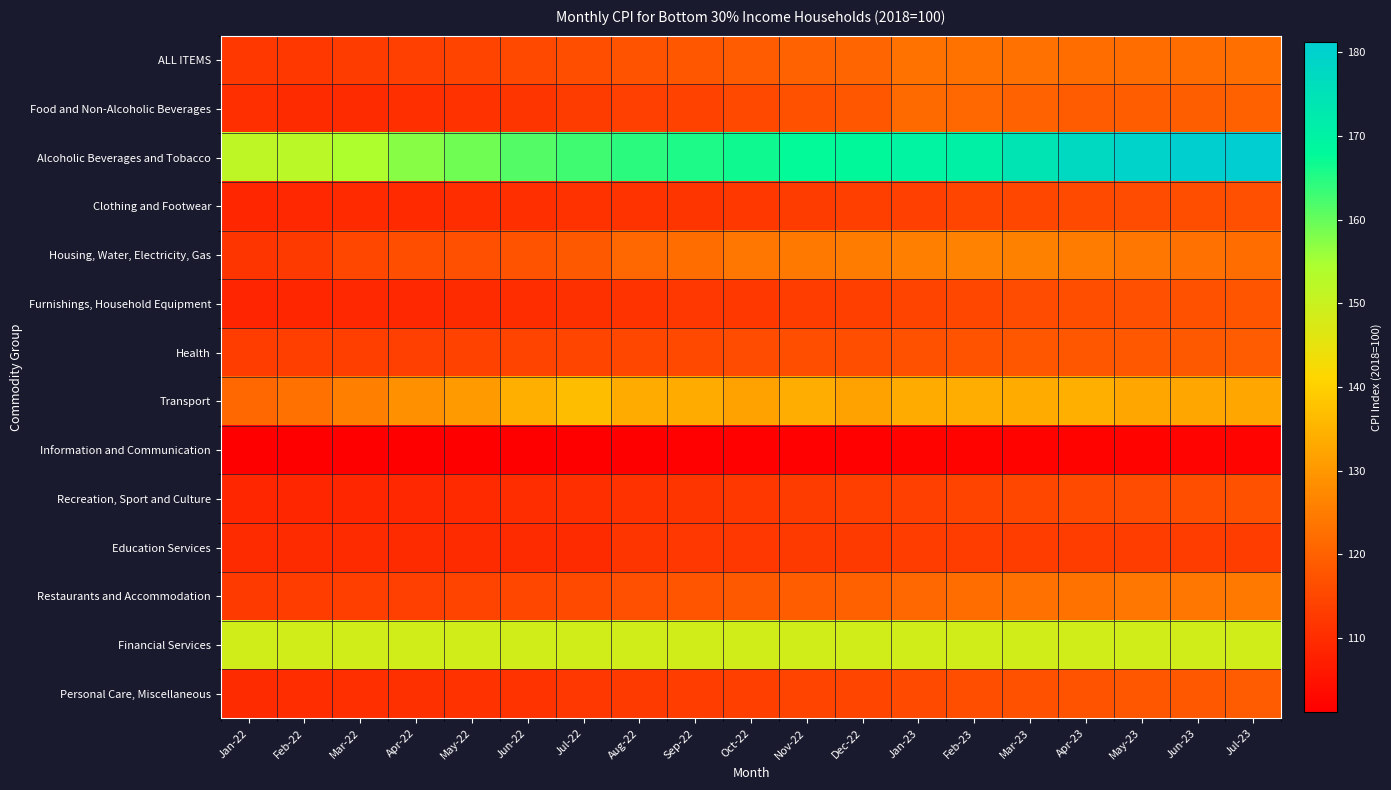

Reading left to right, transcribe all the data shown in this chart.

ALL ITEMS: Jan-22=112.3	Feb-22=112.3	Mar-22=112.9	Apr-22=113.8	May-22=114.5	Jun-22=115.4	Jul-22=116.5	Aug-22=117.3	Sep-22=118.0	Oct-22=119.0	Nov-22=120.1	Dec-22=120.8	Jan-23=123.2	Feb-23=123.2	Mar-23=122.8	Apr-23=122.2	May-23=122.2	Jun-23=122.4	Jul-23=122.5
Food and Non-Alcoholic Beverages: Jan-22=110.4	Feb-22=109.8	Mar-22=109.7	Apr-22=110.3	May-22=110.9	Jun-22=111.8	Jul-22=112.9	Aug-22=113.7	Sep-22=114.2	Oct-22=115.5	Nov-22=116.9	Dec-22=118.0	Jan-23=121.6	Feb-23=121.1	Mar-23=120.1	Apr-23=118.9	May-23=119.1	Jun-23=119.5	Jul-23=119.8
Alcoholic Beverages and Tobacco: Jan-22=151.8	Feb-22=152.4	Mar-22=154.2	Apr-22=157.3	May-22=159.3	Jun-22=161.3	Jul-22=163.0	Aug-22=164.5	Sep-22=165.5	Oct-22=166.7	Nov-22=167.6	Dec-22=168.3	Jan-23=169.6	Feb-23=170.6	Mar-23=174.1	Apr-23=177.6	May-23=179.5	Jun-23=180.6	Jul-23=181.2
Clothing and Footwear: Jan-22=109.0	Feb-22=109.2	Mar-22=109.4	Apr-22=109.6	May-22=110.0	Jun-22=110.4	Jul-22=110.9	Aug-22=111.4	Sep-22=111.8	Oct-22=112.3	Nov-22=113.0	Dec-22=113.4	Jan-23=114.0	Feb-23=114.7	Mar-23=115.2	Apr-23=115.6	May-23=116.0	Jun-23=116.4	Jul-23=116.7
Housing, Water, Electricity, Gas: Jan-22=111.7	Feb-22=112.5	Mar-22=115.0	Apr-22=116.2	May-22=116.7	Jun-22=117.2	Jul-22=118.5	Aug-22=120.9	Sep-22=122.3	Oct-22=123.9	Nov-22=124.4	Dec-22=125.1	Jan-23=125.7	Feb-23=126.2	Mar-23=125.9	Apr-23=125.2	May-23=124.3	Jun-23=122.8	Jul-23=122.0
Furnishings, Household Equipment: Jan-22=108.6	Feb-22=108.8	Mar-22=109.1	Apr-22=109.3	May-22=109.8	Jun-22=110.2	Jul-22=110.8	Aug-22=111.2	Sep-22=111.9	Oct-22=112.4	Nov-22=113.1	Dec-22=113.6	Jan-23=114.5	Feb-23=115.2	Mar-23=115.9	Apr-23=116.2	May-23=116.7	Jun-23=117.1	Jul-23=117.5
Health: Jan-22=113.2	Feb-22=113.4	Mar-22=113.6	Apr-22=113.8	May-22=114.1	Jun-22=114.4	Jul-22=114.9	Aug-22=115.1	Sep-22=115.5	Oct-22=115.9	Nov-22=116.2	Dec-22=116.4	Jan-23=116.9	Feb-23=117.4	Mar-23=117.8	Apr-23=118.0	May-23=118.3	Jun-23=118.6	Jul-23=118.8
Transport: Jan-22=121.1	Feb-22=122.8	Mar-22=125.8	Apr-22=129.0	May-22=130.8	Jun-22=134.2	Jul-22=136.8	Aug-22=133.7	Sep-22=133.5	Oct-22=132.1	Nov-22=133.8	Dec-22=132.0	Jan-23=133.7	Feb-23=133.8	Mar-23=133.5	Apr-23=134.2	May-23=132.5	Jun-23=132.6	Jul-23=132.7
Information and Communication: Jan-22=101.2	Feb-22=101.2	Mar-22=101.2	Apr-22=101.3	May-22=101.3	Jun-22=101.4	Jul-22=101.4	Aug-22=101.5	Sep-22=101.6	Oct-22=101.7	Nov-22=101.8	Dec-22=101.8	Jan-23=102.0	Feb-23=102.0	Mar-23=102.1	Apr-23=102.1	May-23=102.1	Jun-23=102.2	Jul-23=102.2
Recreation, Sport and Culture: Jan-22=108.7	Feb-22=108.9	Mar-22=109.0	Apr-22=109.3	May-22=109.5	Jun-22=110.0	Jul-22=110.4	Aug-22=111.0	Sep-22=111.8	Oct-22=112.3	Nov-22=113.0	Dec-22=113.4	Jan-23=113.9	Feb-23=114.6	Mar-23=115.0	Apr-23=115.6	May-23=116.0	Jun-23=116.4	Jul-23=117.0
Education Services: Jan-22=109.7	Feb-22=109.7	Mar-22=109.7	Apr-22=109.7	May-22=109.7	Jun-22=109.7	Jul-22=109.7	Aug-22=111.7	Sep-22=112.0	Oct-22=112.0	Nov-22=112.5	Dec-22=112.5	Jan-23=113.2	Feb-23=113.2	Mar-23=113.2	Apr-23=113.2	May-23=113.2	Jun-23=113.2	Jul-23=113.3
Restaurants and Accommodation: Jan-22=112.6	Feb-22=113.1	Mar-22=113.5	Apr-22=114.0	May-22=114.4	Jun-22=115.0	Jul-22=115.7	Aug-22=116.8	Sep-22=117.7	Oct-22=118.5	Nov-22=119.3	Dec-22=119.7	Jan-23=120.9	Feb-23=122.0	Mar-23=122.8	Apr-23=123.3	May-23=123.7	Jun-23=124.0	Jul-23=124.5
Financial Services: Jan-22=148.4	Feb-22=148.4	Mar-22=148.4	Apr-22=148.4	May-22=148.4	Jun-22=148.4	Jul-22=148.4	Aug-22=148.4	Sep-22=148.4	Oct-22=148.4	Nov-22=148.4	Dec-22=148.4	Jan-23=148.4	Feb-23=148.4	Mar-23=148.4	Apr-23=148.4	May-23=148.4	Jun-23=148.4	Jul-23=148.4
Personal Care, Miscellaneous: Jan-22=109.7	Feb-22=110.0	Mar-22=110.3	Apr-22=110.7	May-22=111.0	Jun-22=111.4	Jul-22=112.0	Aug-22=112.5	Sep-22=113.1	Oct-22=113.5	Nov-22=114.4	Dec-22=114.8	Jan-23=115.7	Feb-23=116.3	Mar-23=117.0	Apr-23=117.4	May-23=117.8	Jun-23=118.3	Jul-23=118.7